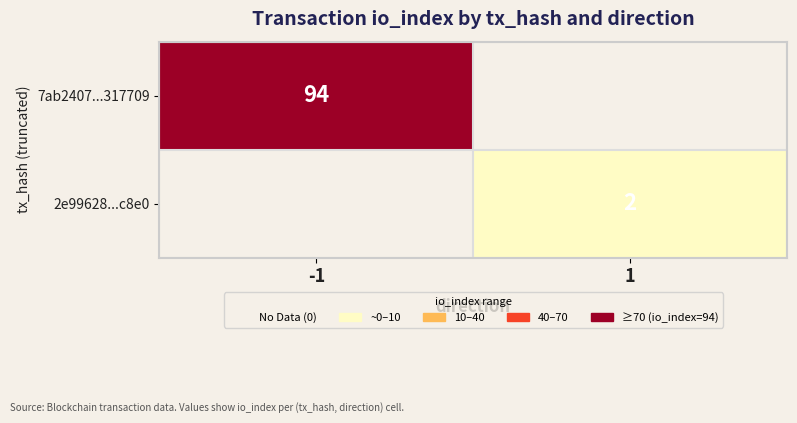

At how many categories does at least one series exceed 77?

1